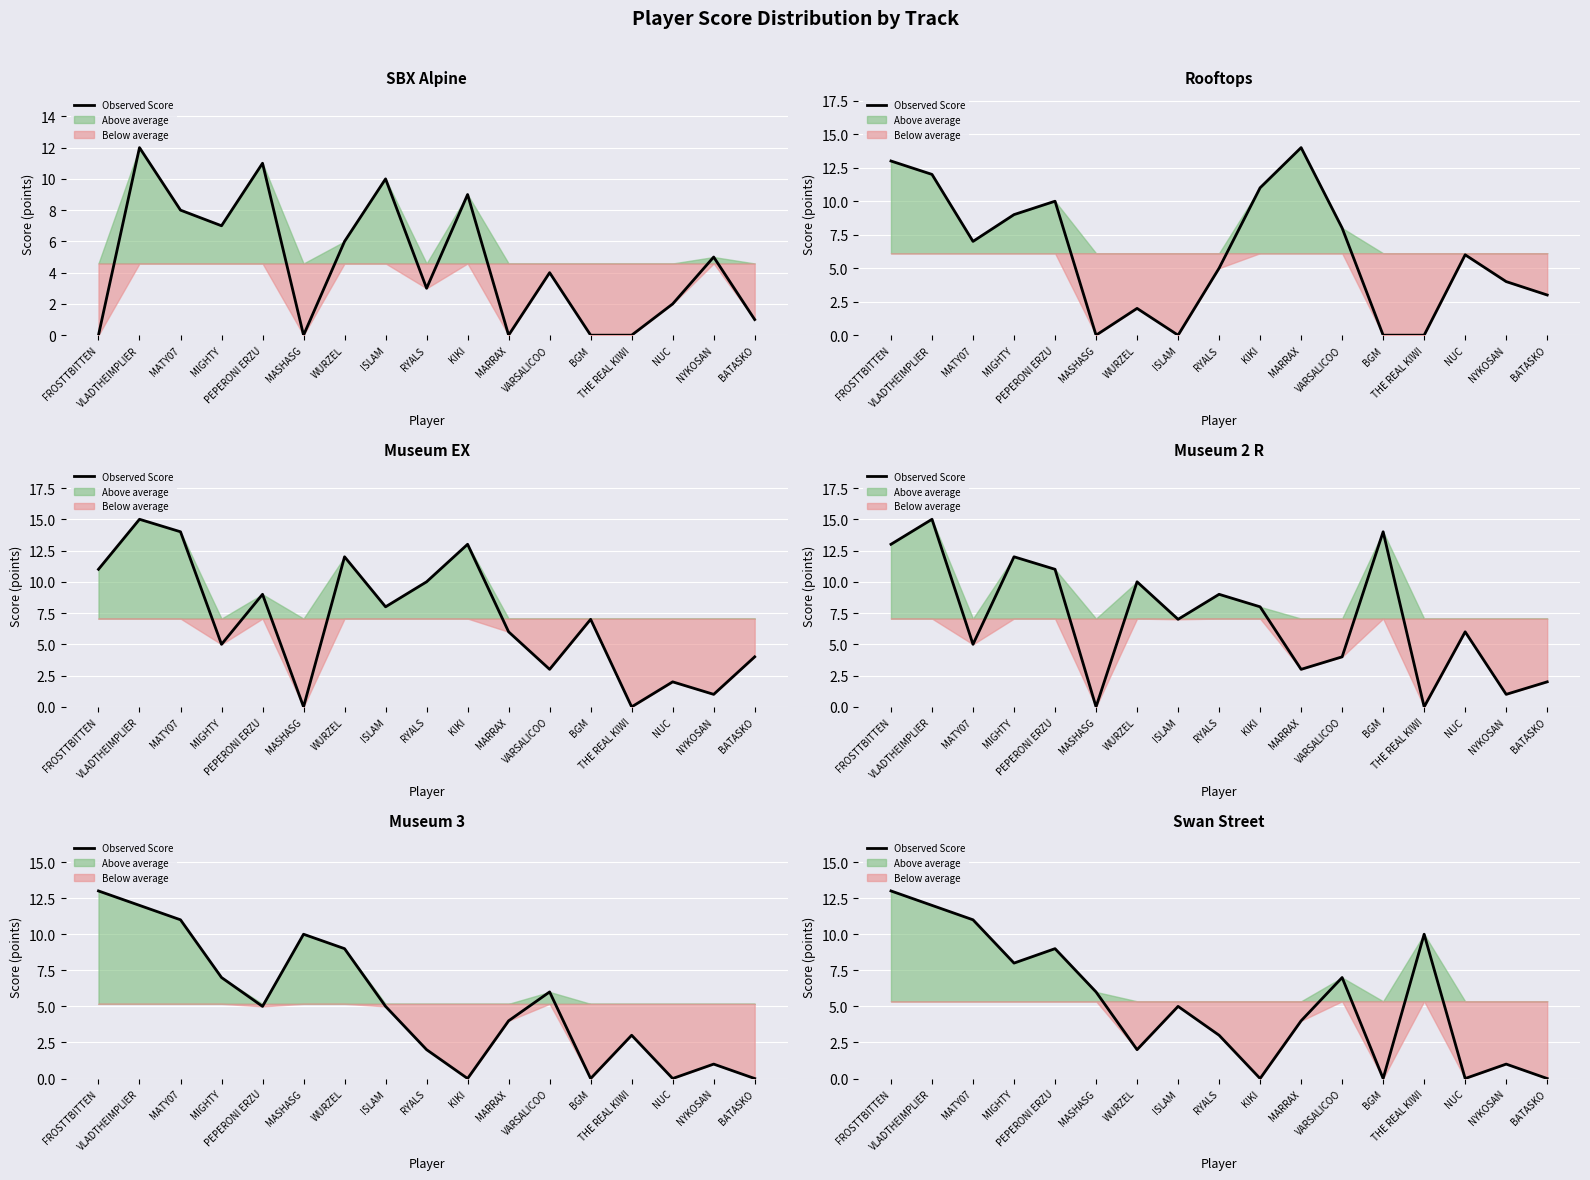

List the labels in order of value, smallest first.

KIKI, BGM, NUC, BATASKO, NYKOSAN, WURZEL, RYALS, MARRAX, ISLAM, MASHASG, VARSALICOO, MIGHTY, PEPERONI ERZU, THE REAL KIWI, MATY07, VLADTHEIMPLIER, FROSTTBITTEN